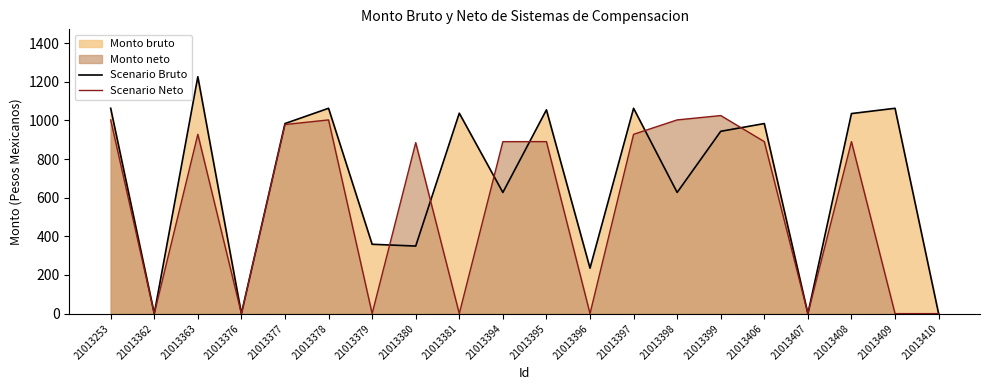

How many series are shown in this chart?

2